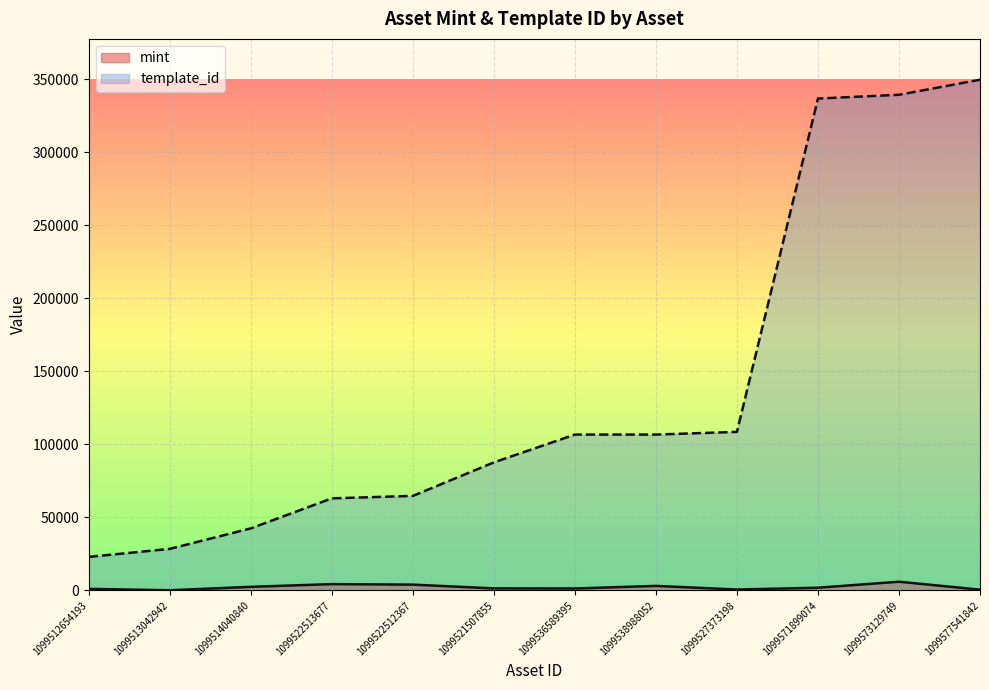

What is the sum of all mint values?

26162